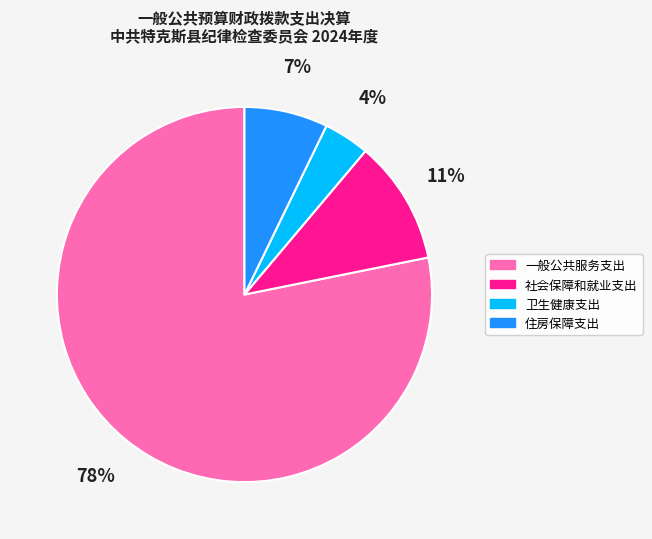

Rank the categories by value from highest to lowest.

一般公共服务支出, 社会保障和就业支出, 住房保障支出, 卫生健康支出